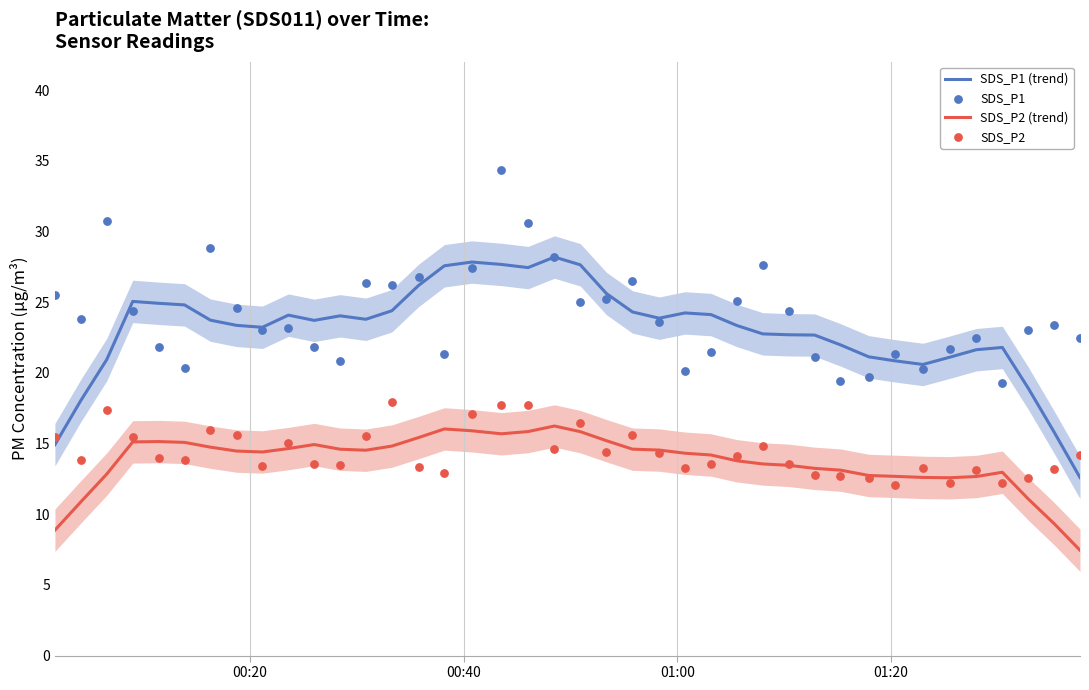

True or false: SDS_P1 (trend) and SDS_P2 (trend) cross at least once.

False